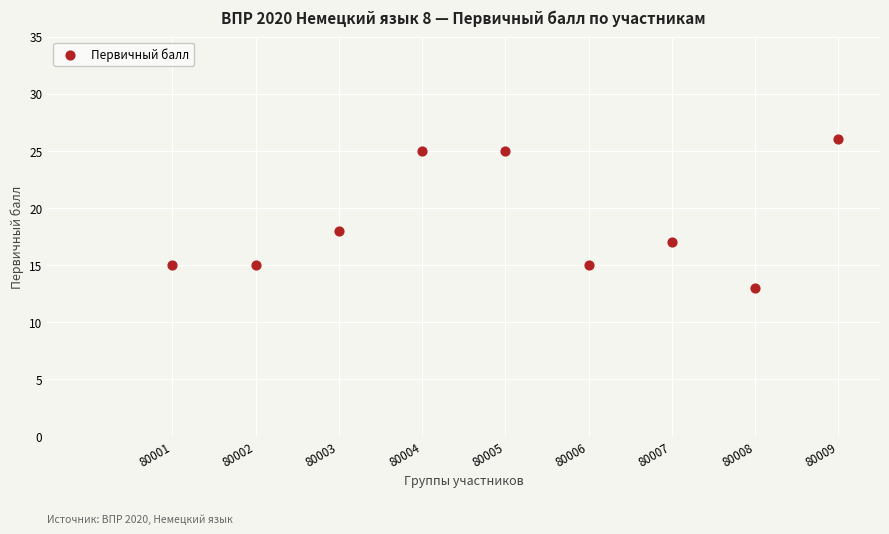

What is the average Y value?

19